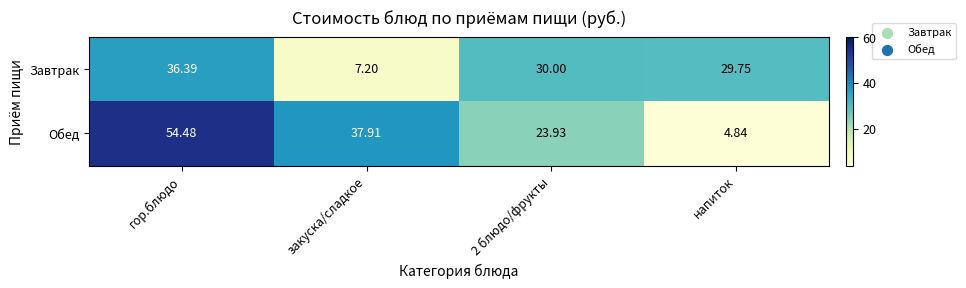

What is the spread (max minus min) of values at гор.блюдо?

18.1